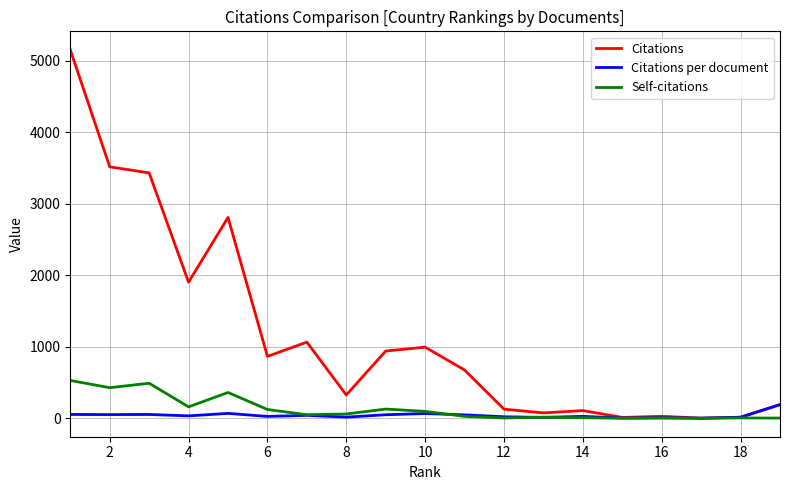

Which series has the largest total across all categories?

Citations